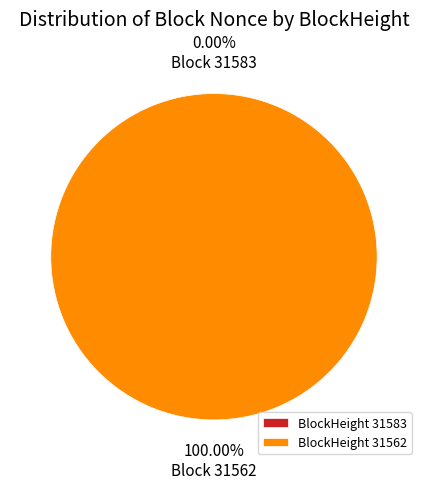

Count the number of slices in the pie.

2